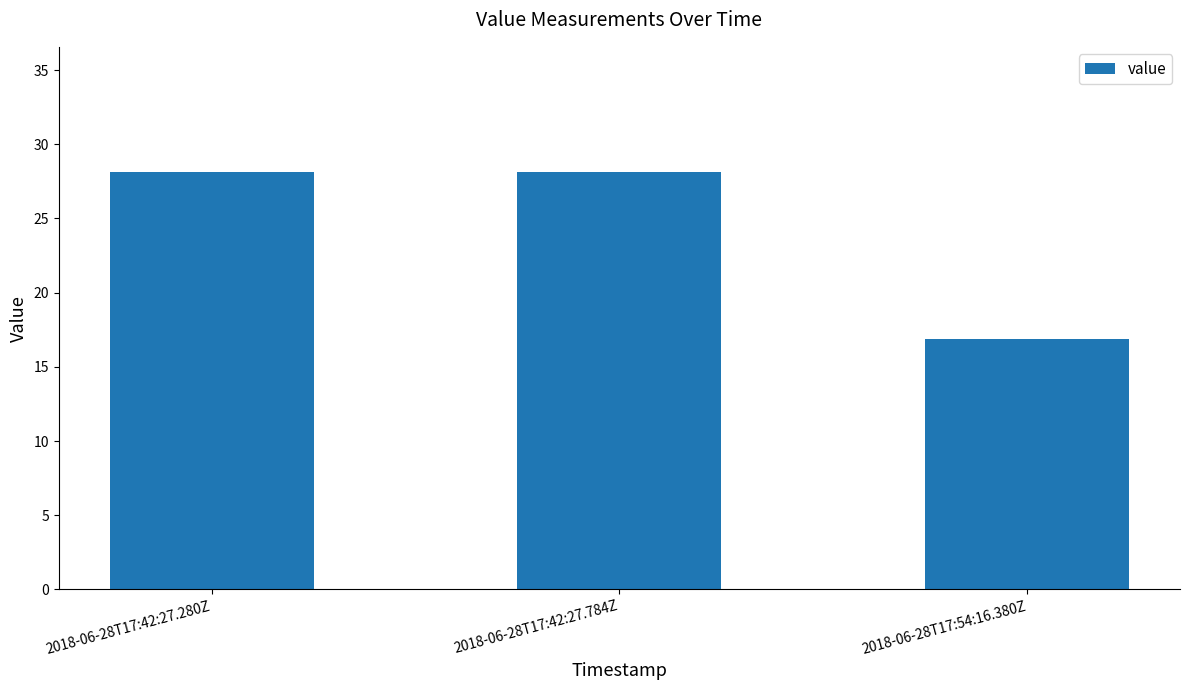

True or false: the data shows 17.3 at 2018-06-28T17:42:27.280Z.

False